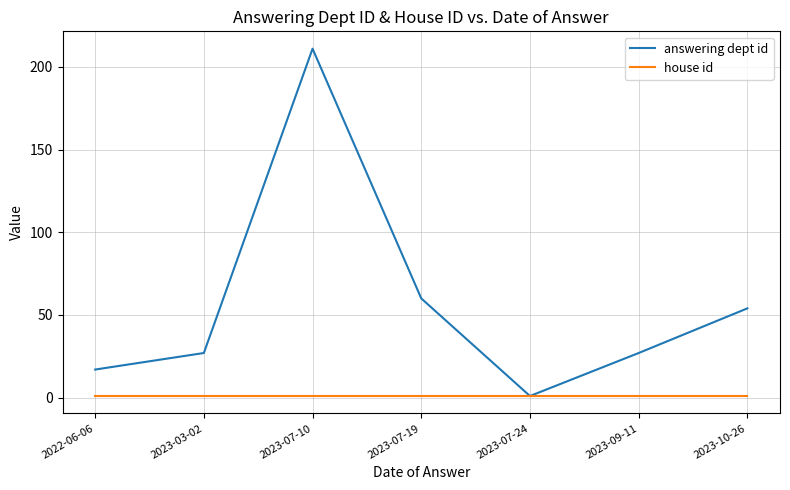

What is the greatest value displayed?

211